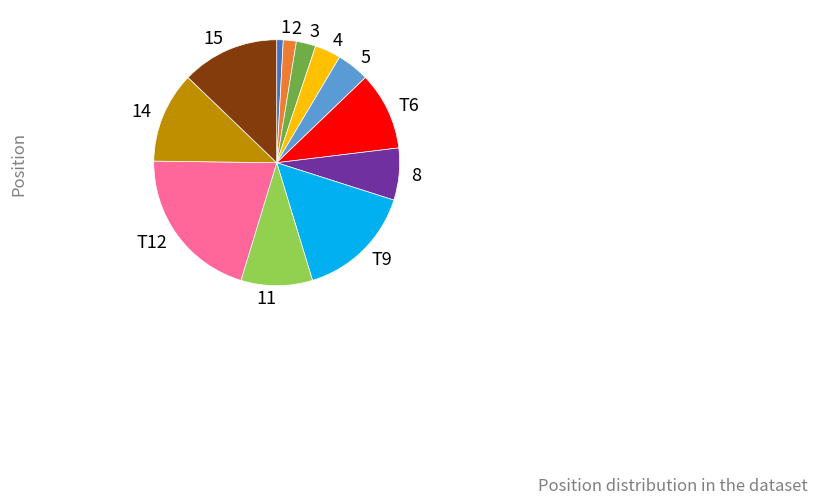

How many slices are in this pie chart?

12